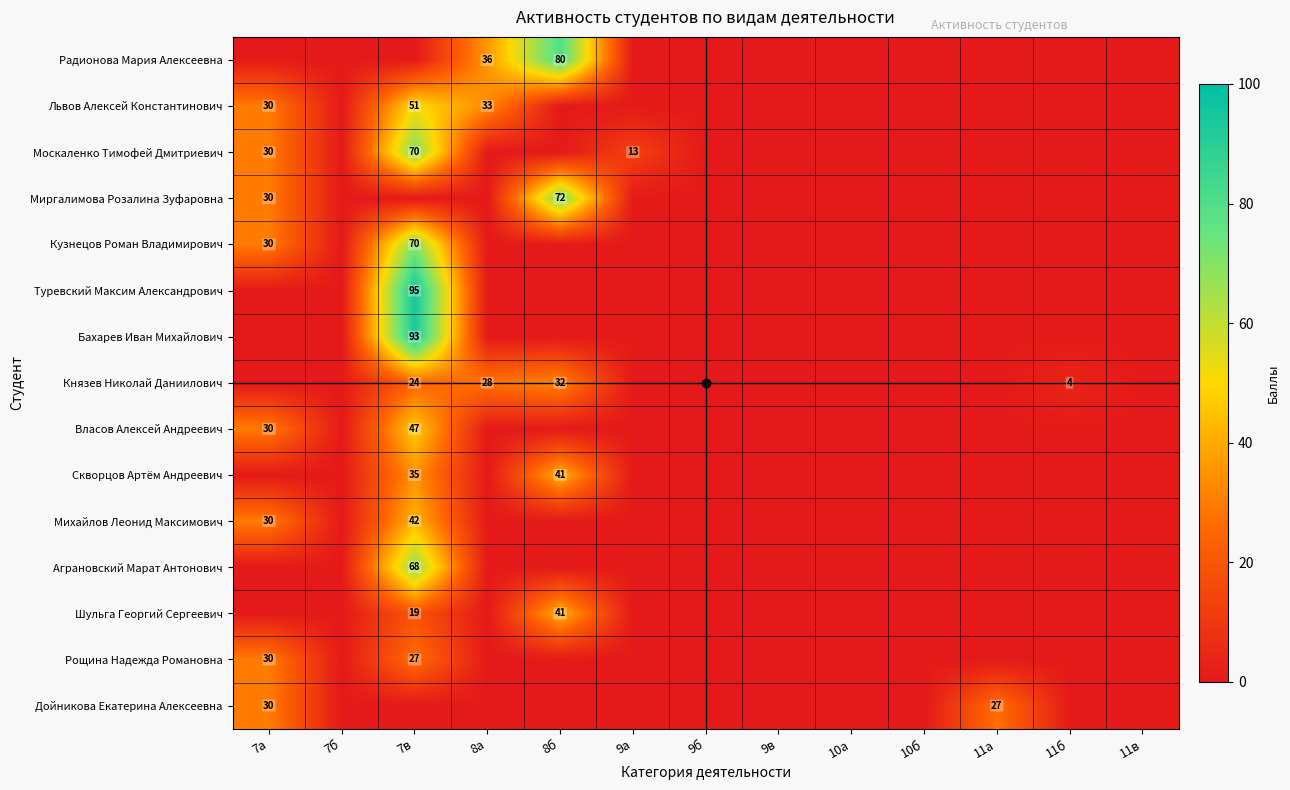

Rank the series by their maximum value, from highest to lowest.

Туревский Максим Александрович, Бахарев Иван Михайлович, Радионова Мария Алексеевна, Миргалимова Розалина Зуфаровна, Москаленко Тимофей Дмитриевич, Кузнецов Роман Владимирович, Аграновский Марат Антонович, Львов Алексей Константинович, Власов Алексей Андреевич, Михайлов Леонид Максимович, Скворцов Артём Андреевич, Шульга Георгий Сергеевич, Князев Николай Даниилович, Рощина Надежда Романовна, Дойникова Екатерина Алексеевна